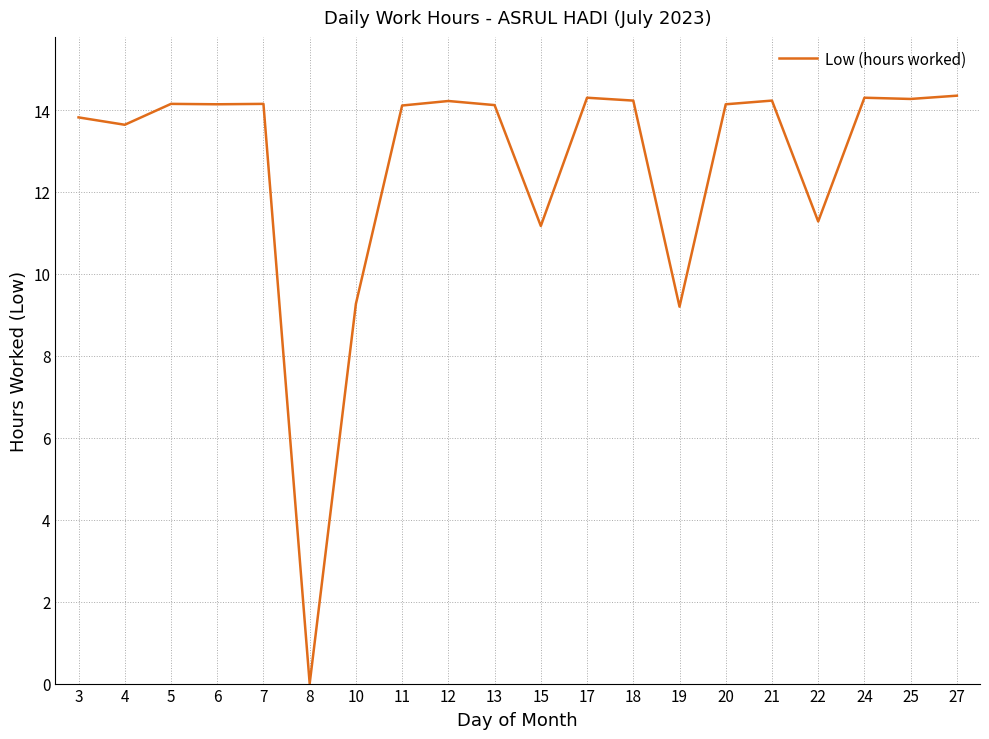

Approximately how many times larger is the value at 17 compared to 18?

1.0